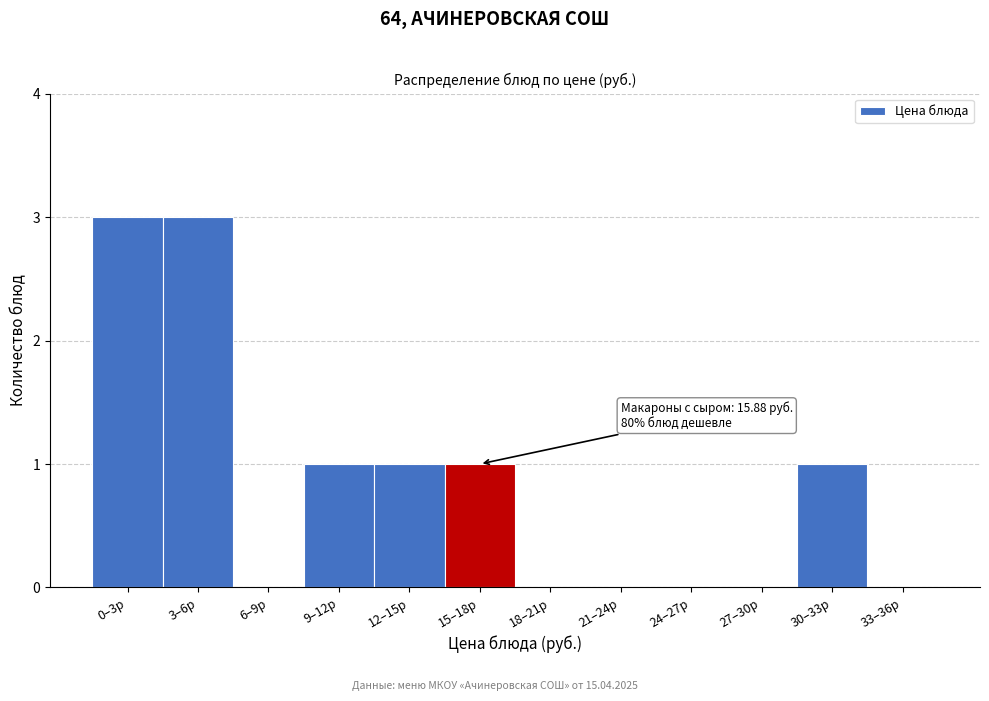

Reading left to right, transcribe all the data shown in this chart.

0–3р=3	3–6р=3	6–9р=0	9–12р=1	12–15р=1	15–18р=1	18–21р=0	21–24р=0	24–27р=0	27–30р=0	30–33р=1	33–36р=0